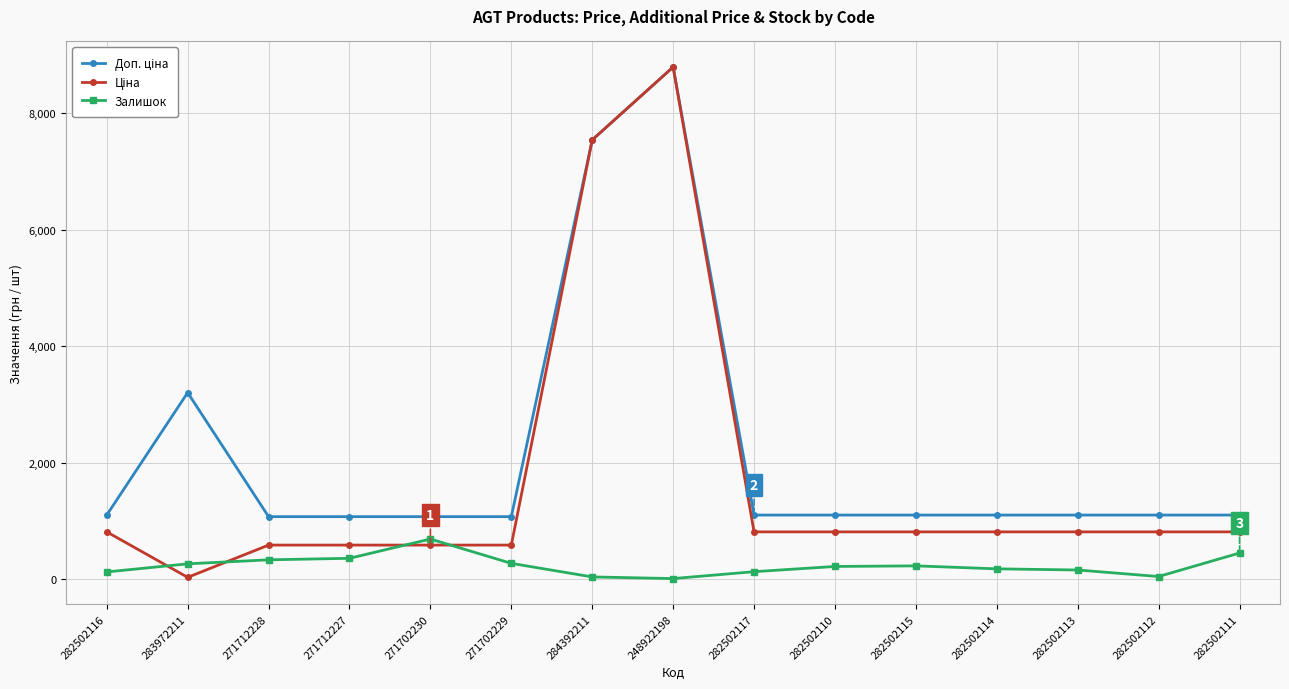

The Залишок series shows 39.0 at 284392211. True or false?

True